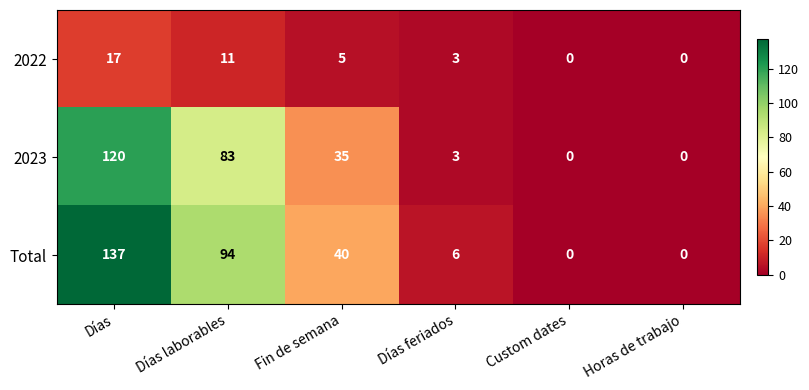

Between Días and Horas de trabajo, which series saw the biggest shift?

Total